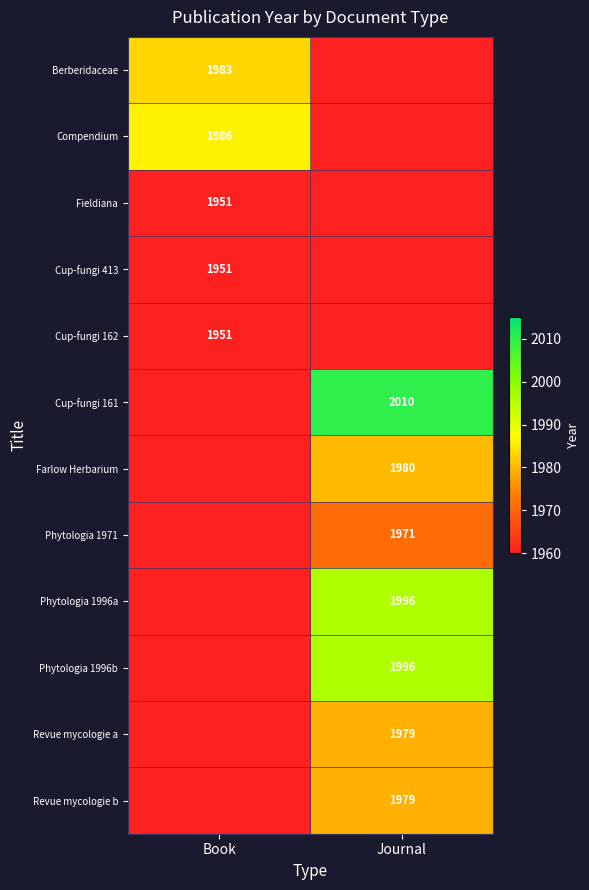

Is it true that Berberidaceae equals 1983 at Book?

True